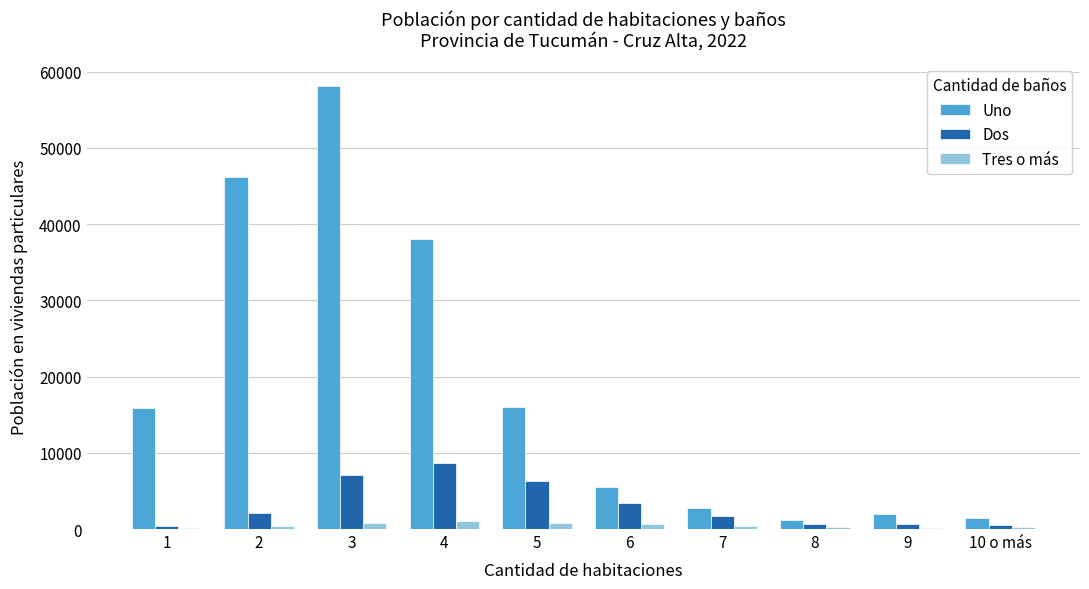

The value of Uno at 6 is 9705. True or false?

False